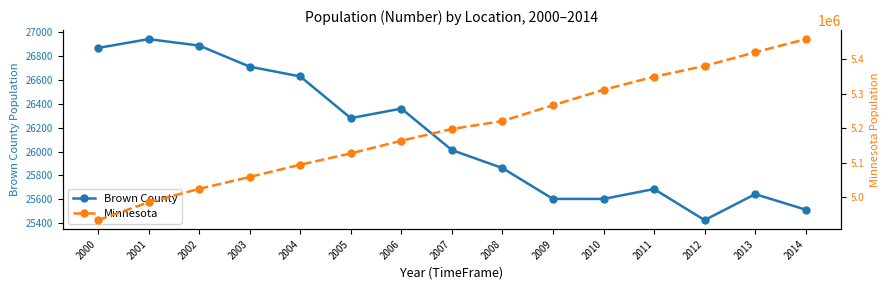

The Brown County series shows 45644 at 2007. True or false?

False